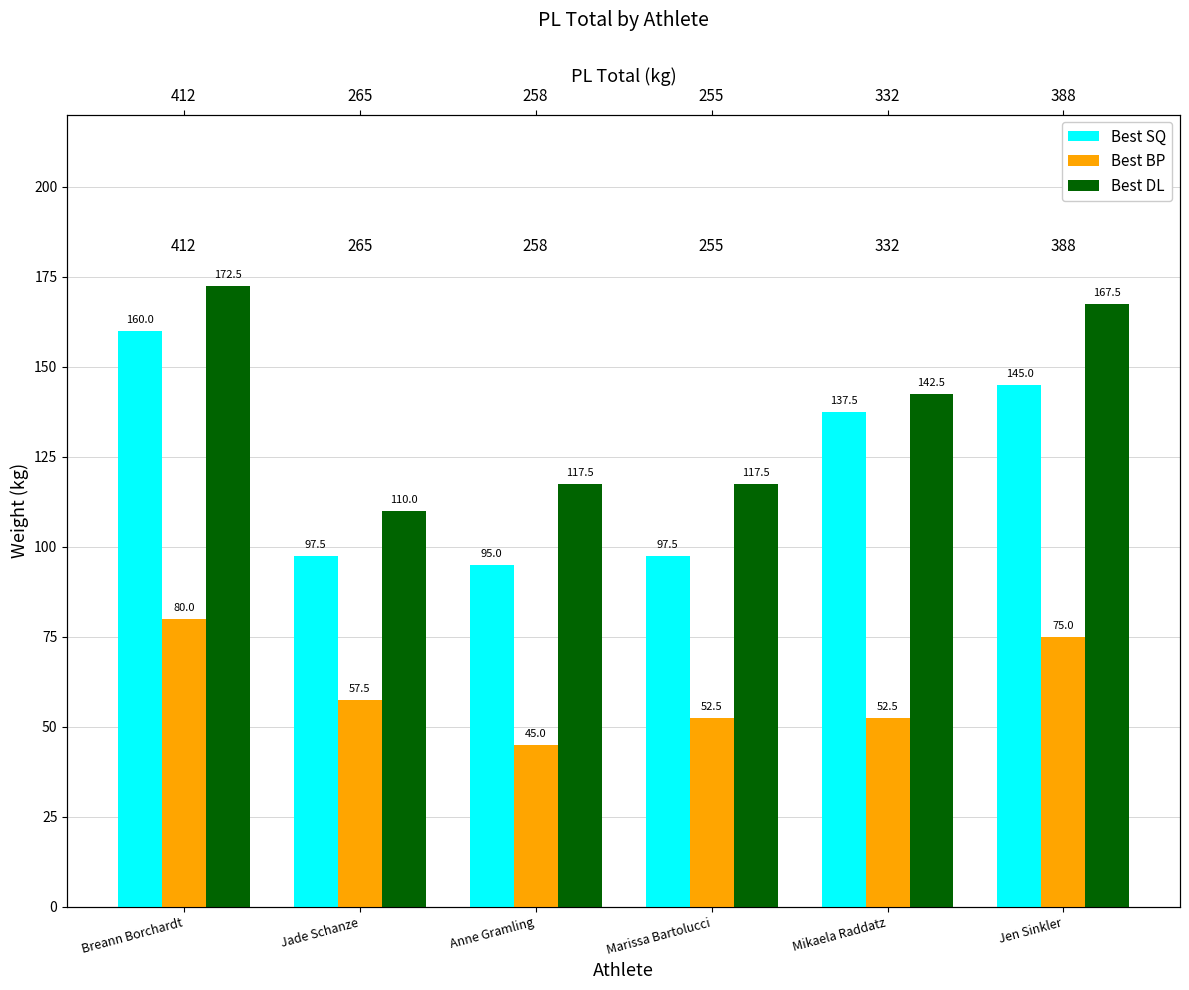

List the series in order of their overall mean, highest first.

Best DL, Best SQ, Best BP